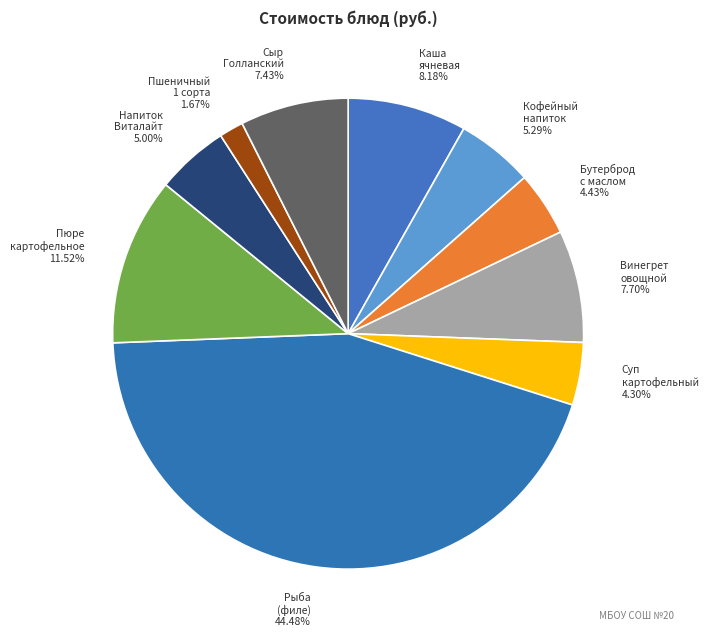

Combined, do Винегрет овощной 7.70% and Пюре картофельное 11.52% account for over 50%?

No